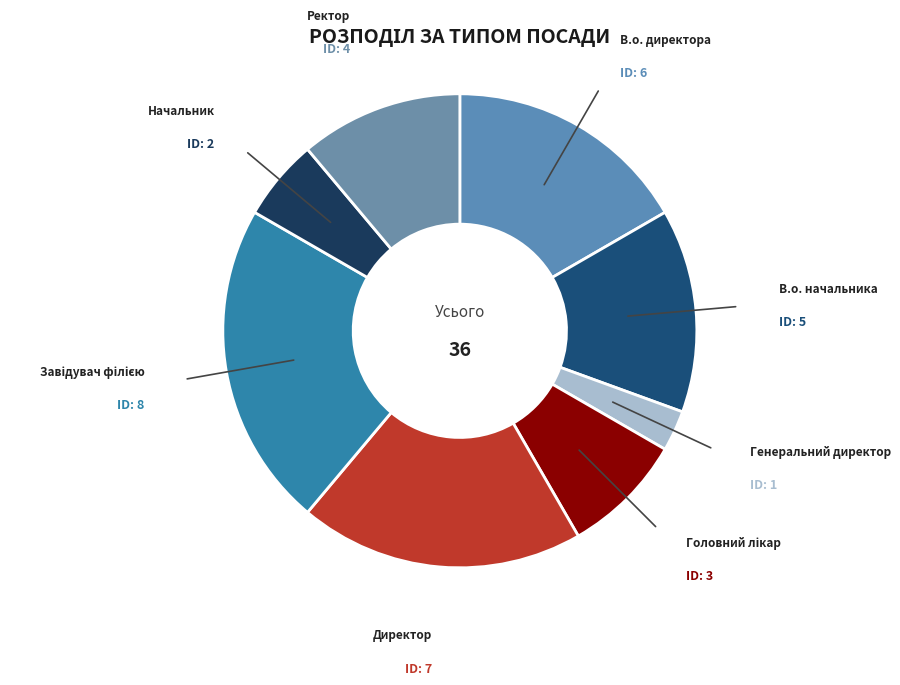

The Ректор slice represents 11% of the pie. True or false?

True